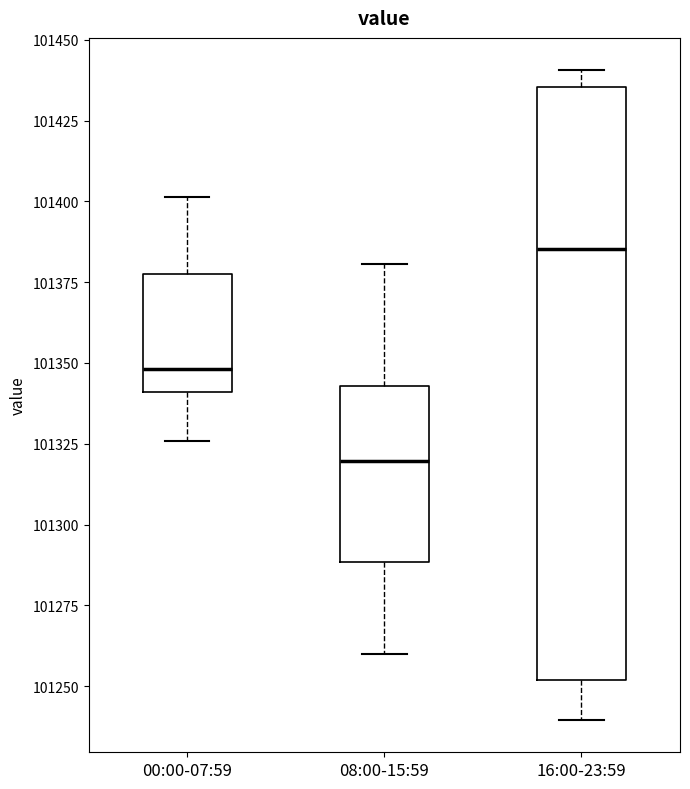

Which box's median line is the highest?

16:00-23:59